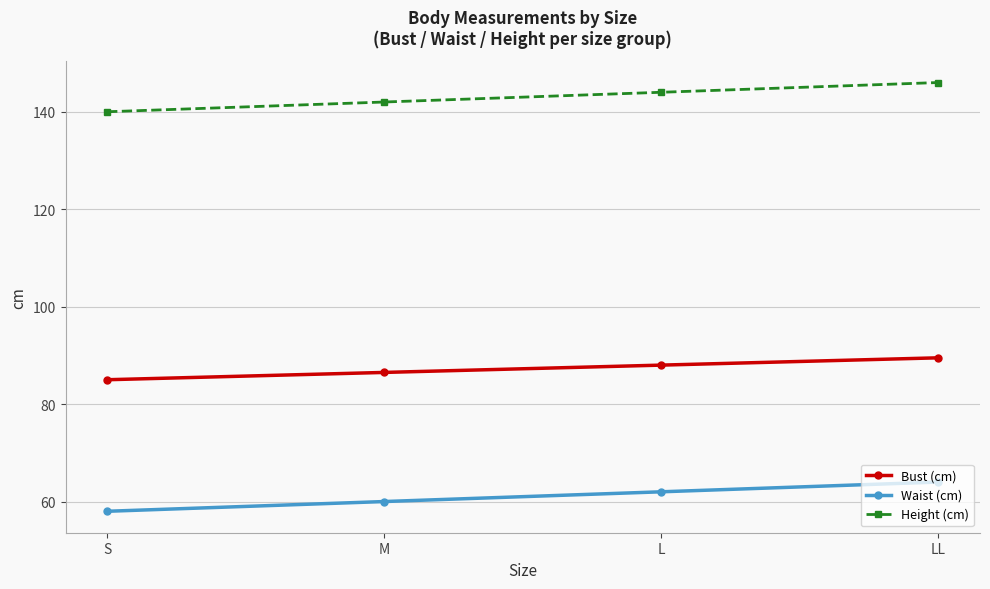

What is the minimum value for Waist (cm)?

58.0